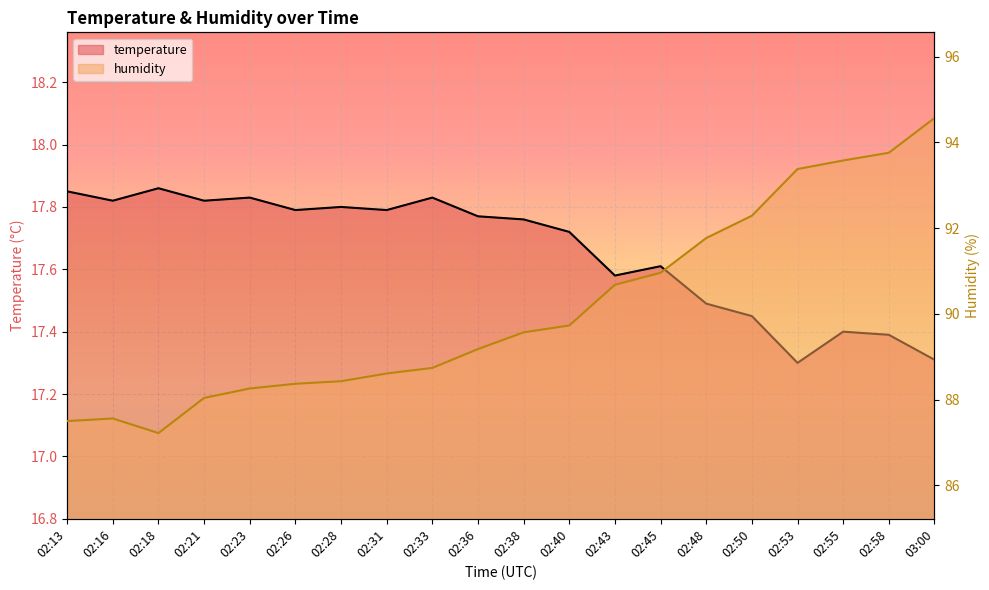

What position from the right is 02:33?

12